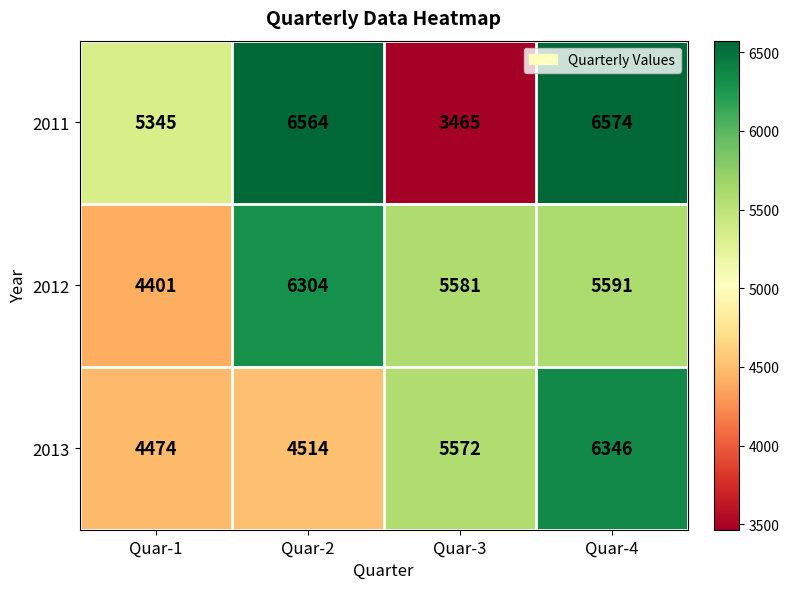

At Quar-3, list the series in order from largest to smallest.

2012, 2013, 2011